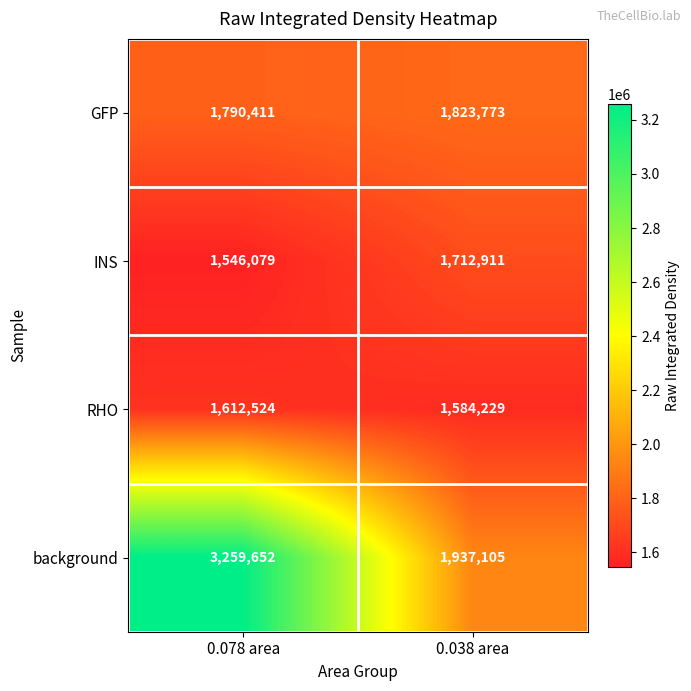

What is the smallest value displayed?

1546079